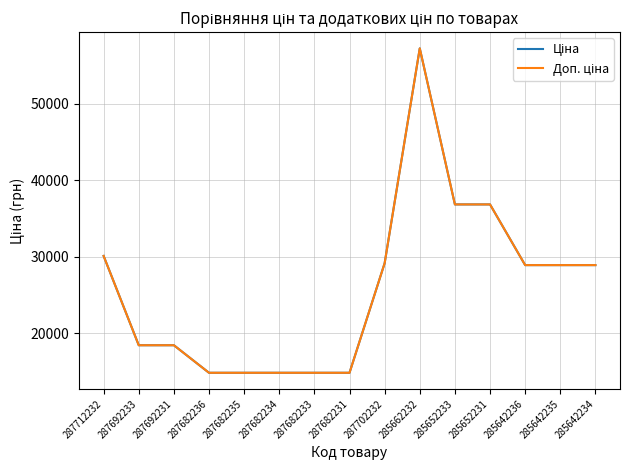

True or false: Доп. ціна and Ціна cross at least once.

False